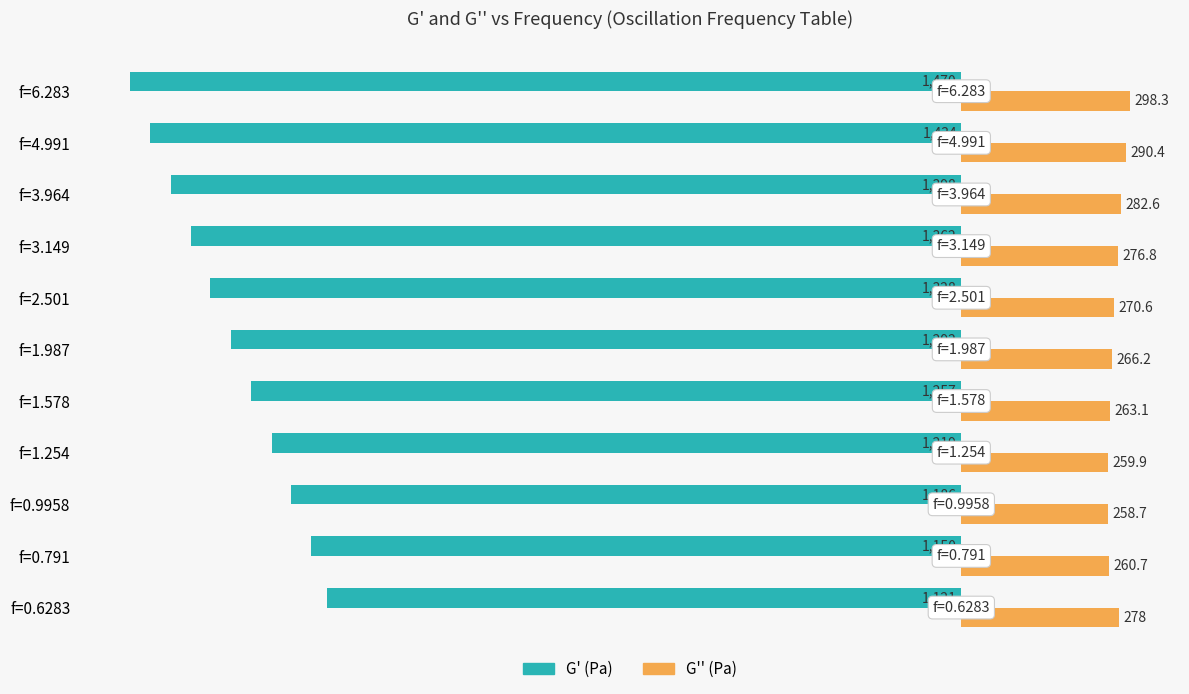

What value does the G' (Pa) series have at f=1.578?

-1257.0